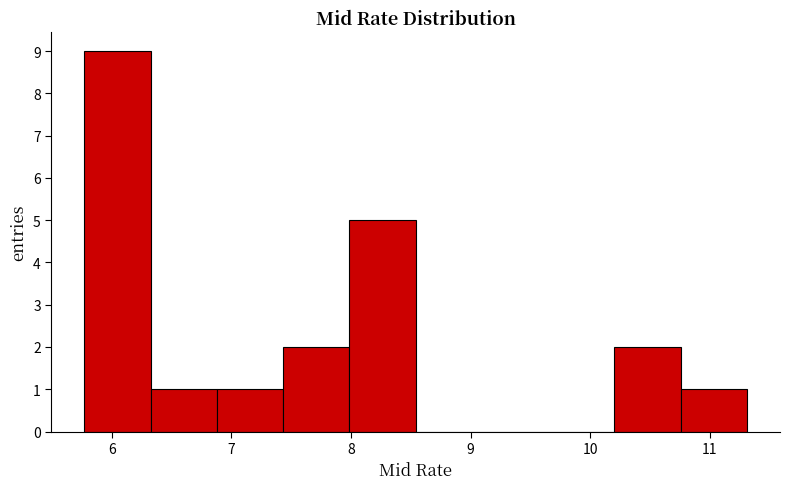

Over which range of the x-axis is the bar tallest?

5.8 to 6.3